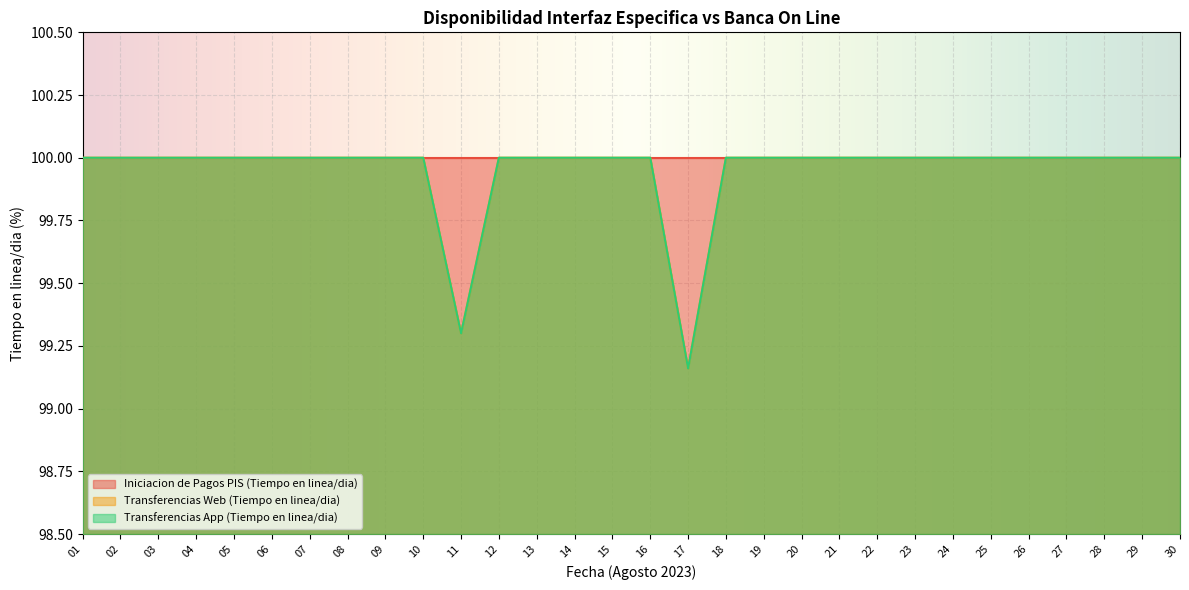

The value of Transferencias App (Tiempo en linea/dia) at 08 is 43.0. True or false?

False